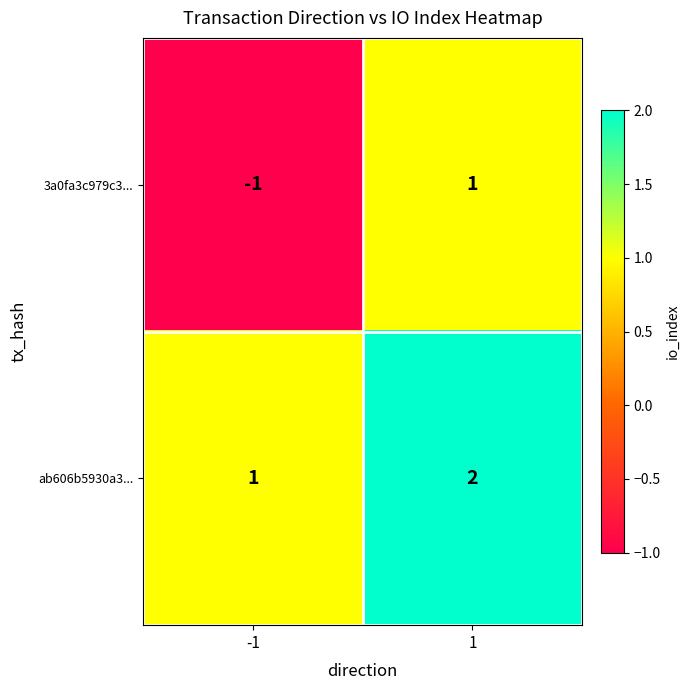

What is the total value across all series at 1?

3